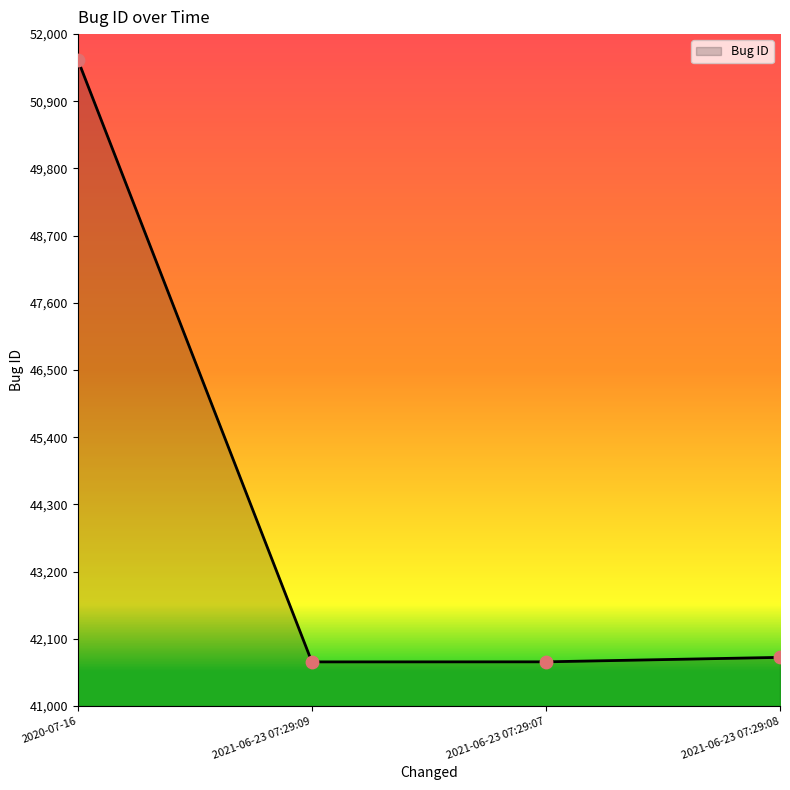

Between 2021-06-23 07:29:08 and 2020-07-16, which is larger?

2020-07-16